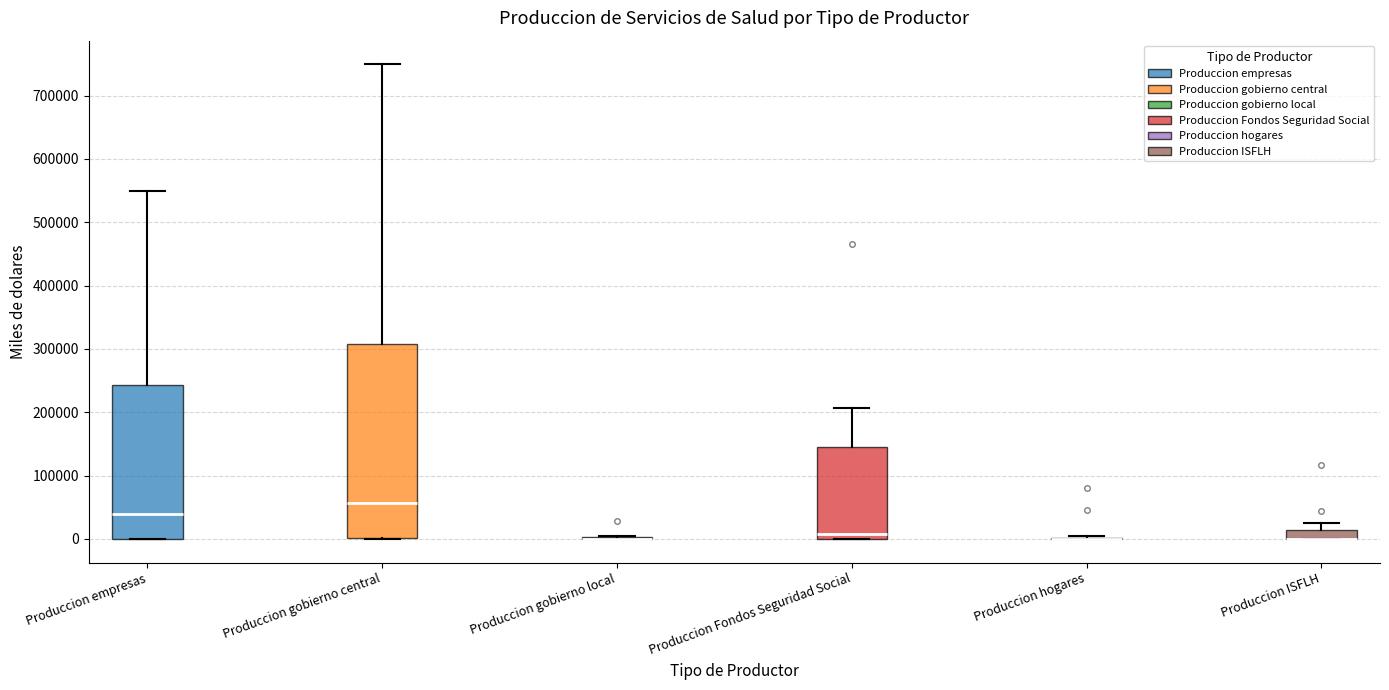

Comparing the boxes themselves (not the whiskers), which one is the tallest?

Produccion gobierno central